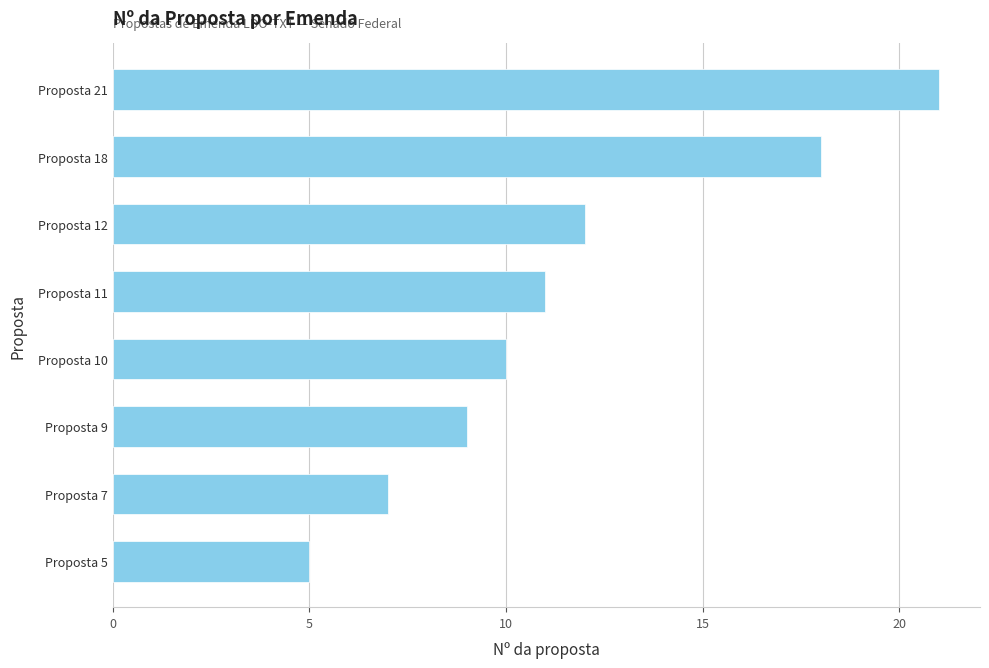

What is the value of the 4th bar from the top?

11